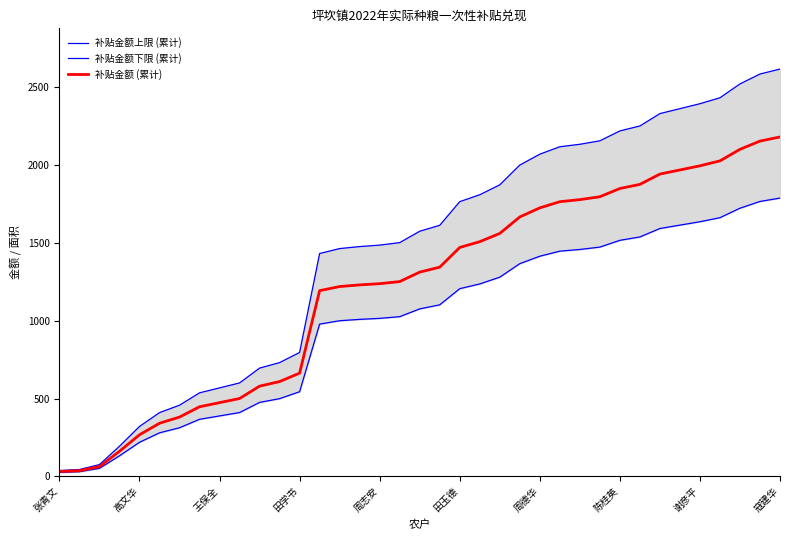

How many series are shown in this chart?

3